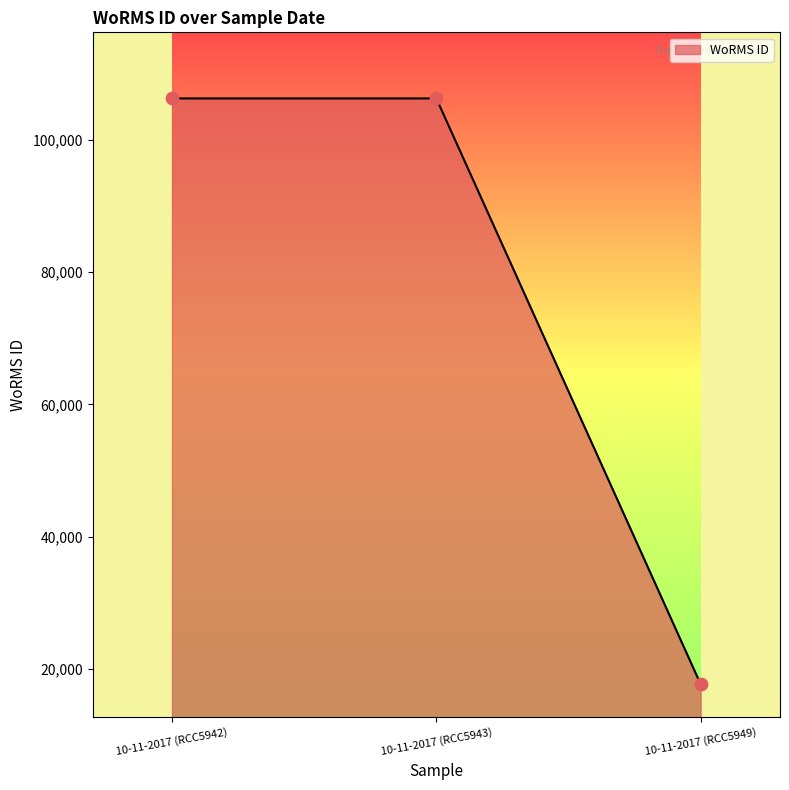

What is the change in value from 10-11-2017 (RCC5943) to 10-11-2017 (RCC5949)?

-88646